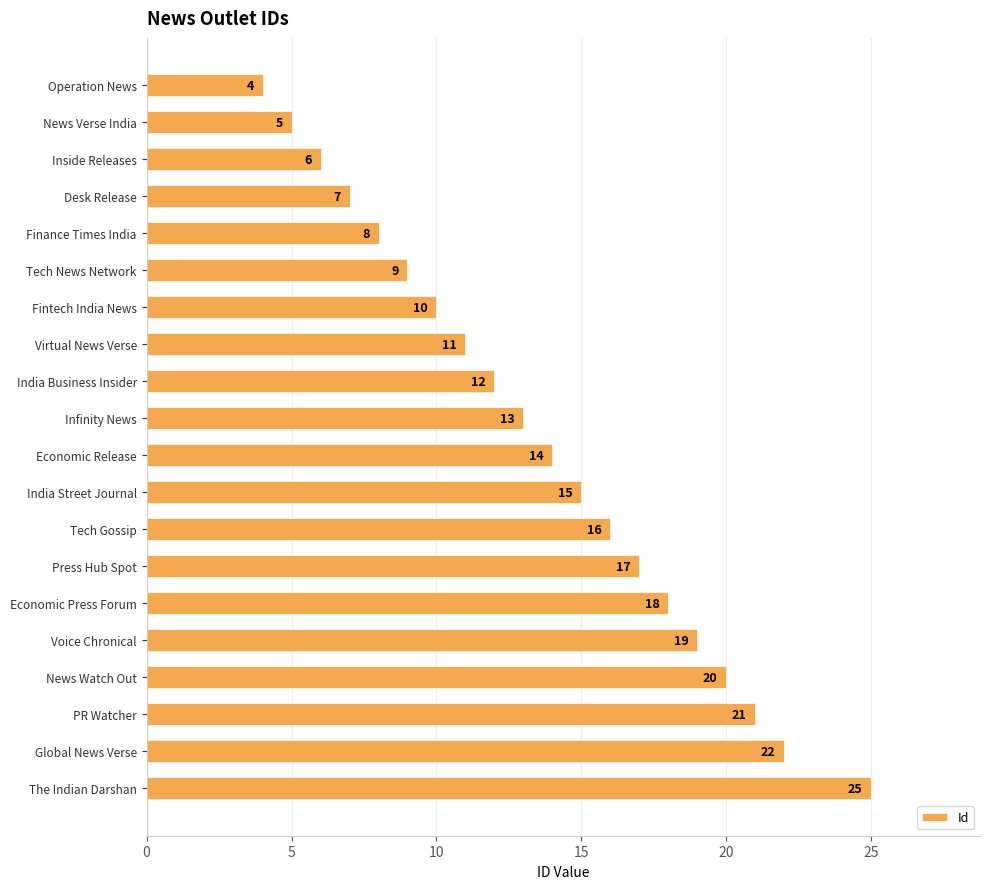

What is the difference between the maximum and minimum values?

21